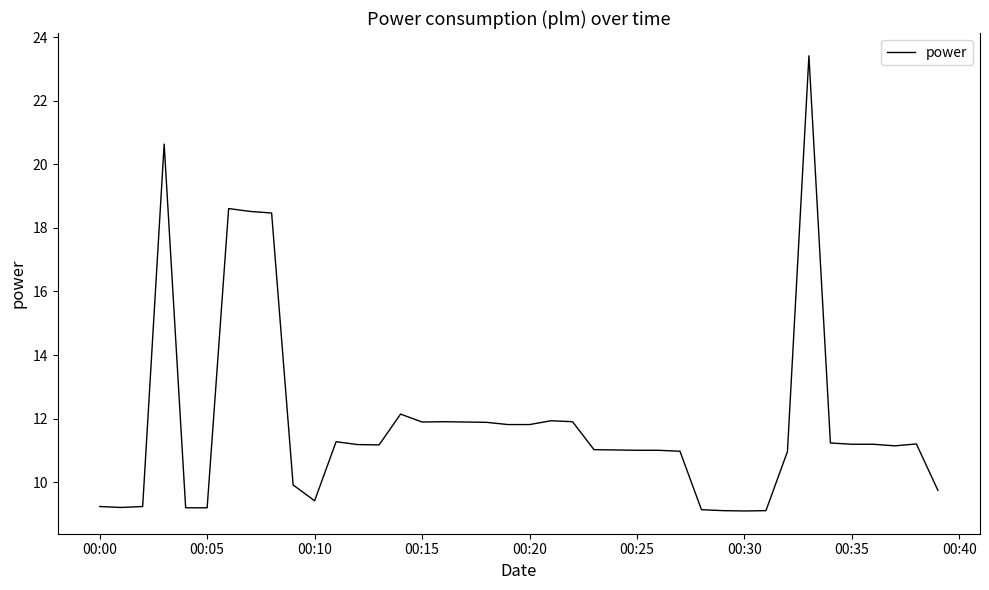

What is the smallest value displayed?

9.1